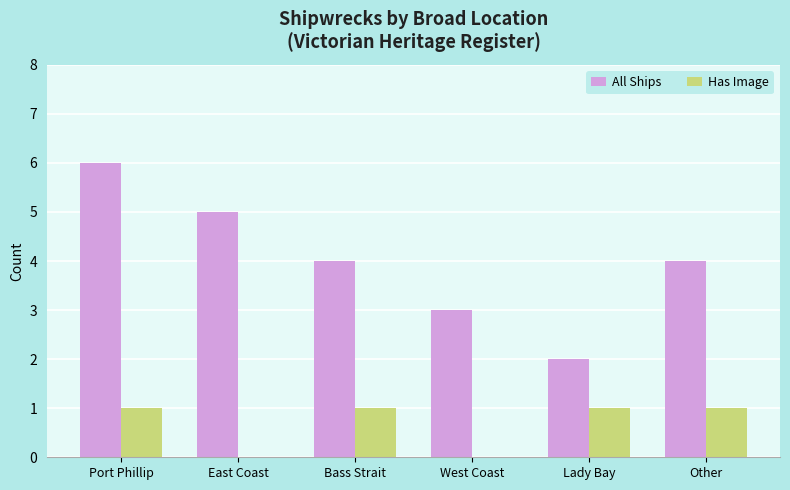

The value of All Ships at Lady Bay is 2. True or false?

True